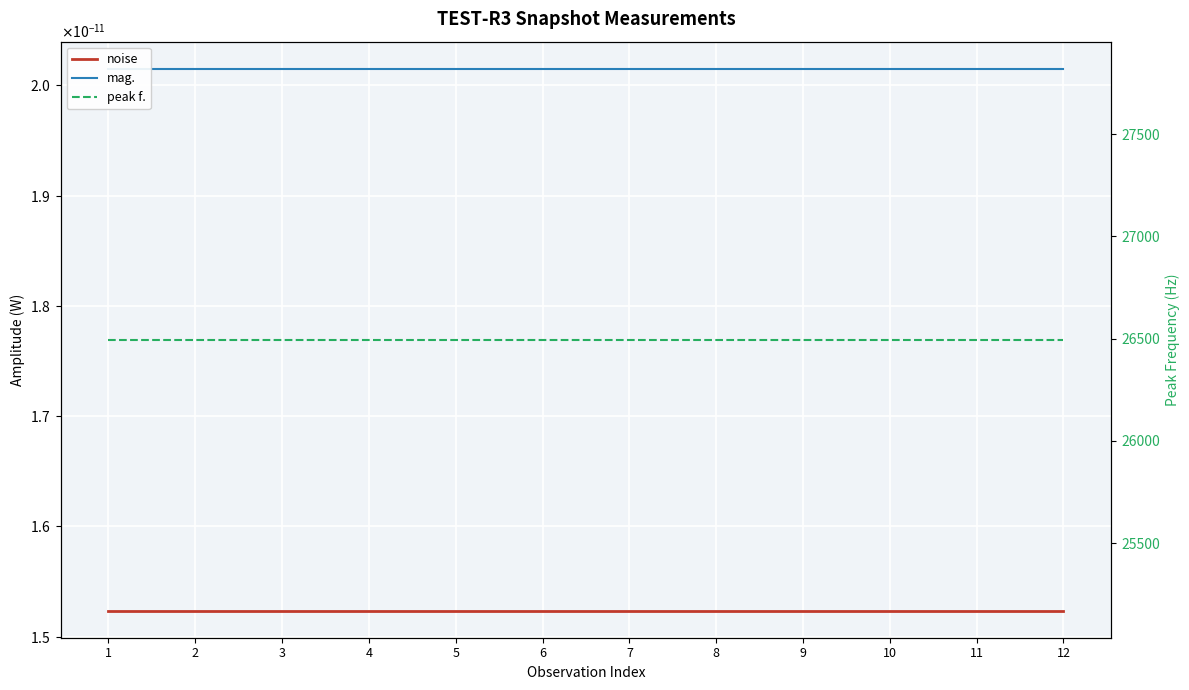

Reading left to right, extract all data points from this chart.

noise: 1=0.0	2=0.0	3=0.0	4=0.0	5=0.0	6=0.0	7=0.0	8=0.0	9=0.0	10=0.0	11=0.0	12=0.0
mag.: 1=0.0	2=0.0	3=0.0	4=0.0	5=0.0	6=0.0	7=0.0	8=0.0	9=0.0	10=0.0	11=0.0	12=0.0
peak f.: 1=26494.6	2=26494.6	3=26494.6	4=26494.6	5=26494.6	6=26494.6	7=26494.6	8=26494.6	9=26494.6	10=26494.6	11=26494.6	12=26494.6